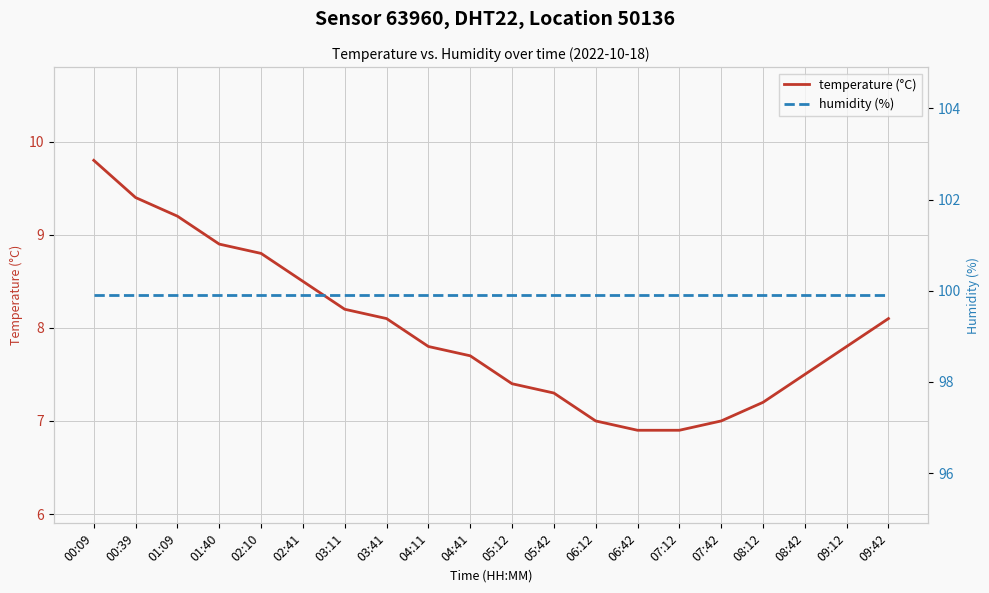

At which category does the chart reach its peak across all series?

00:09